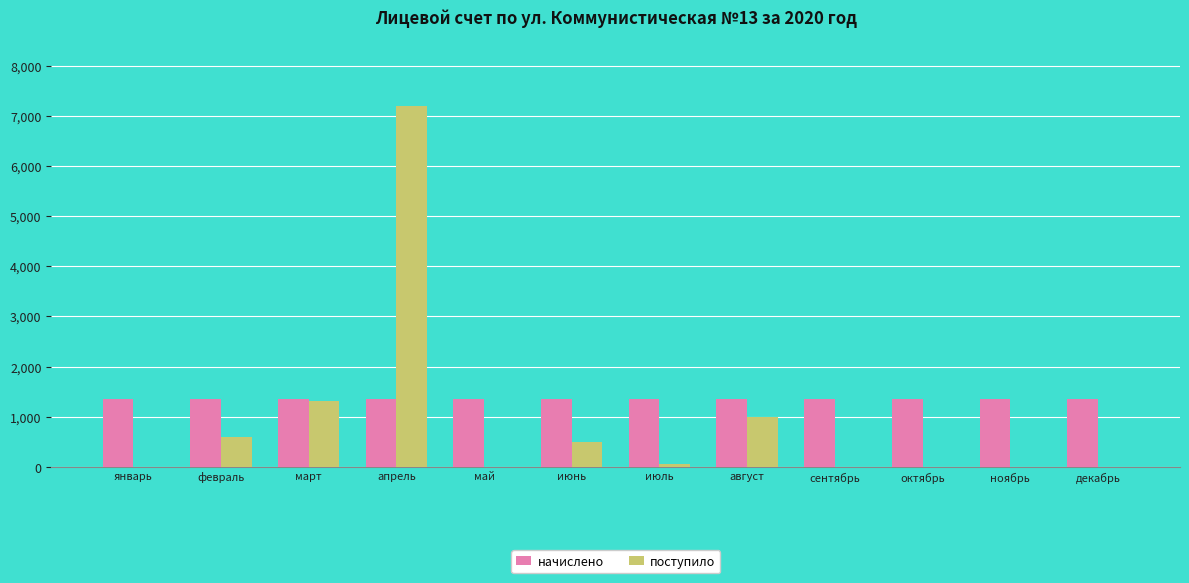

True or false: начислено has a value of 509.7 at октябрь.

False